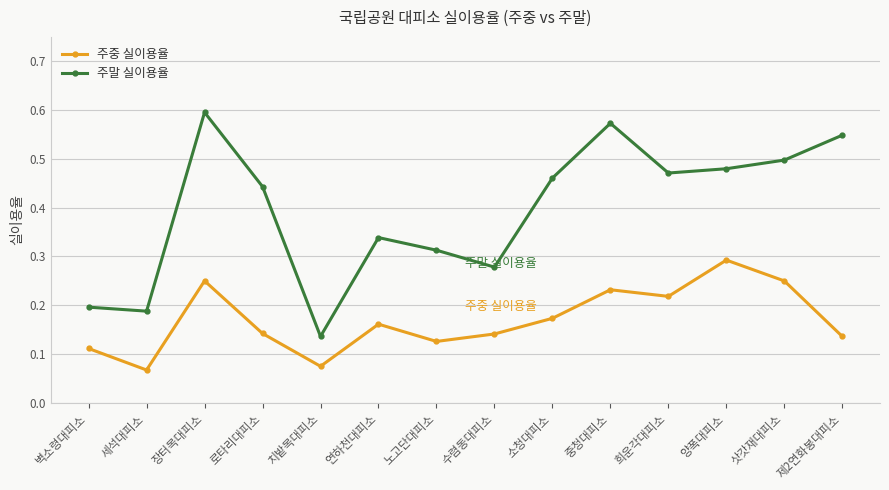

The value of 주말 실이용율 at 벽소령대피소 is 0.3. True or false?

False